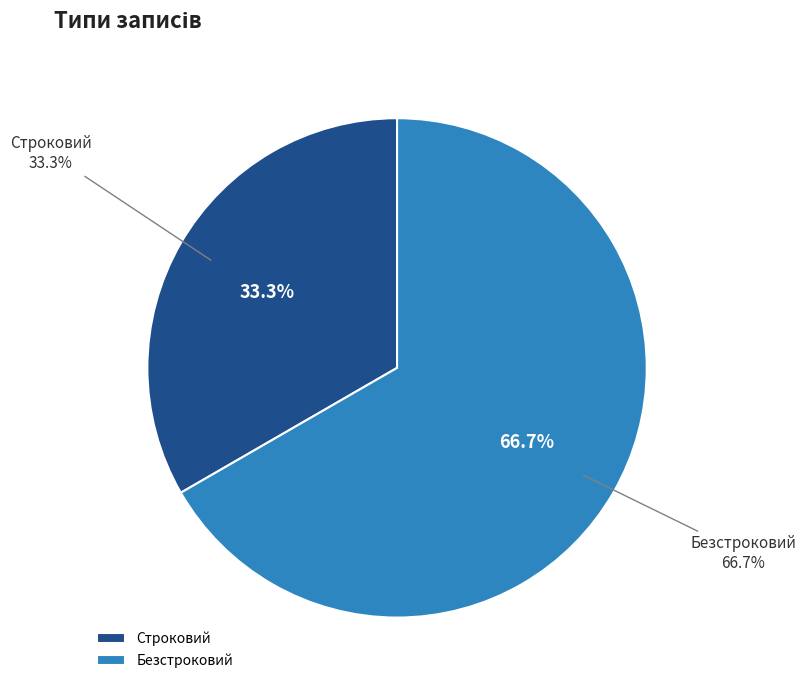

What percentage do Строковий and Безстроковий together represent?

100.0%